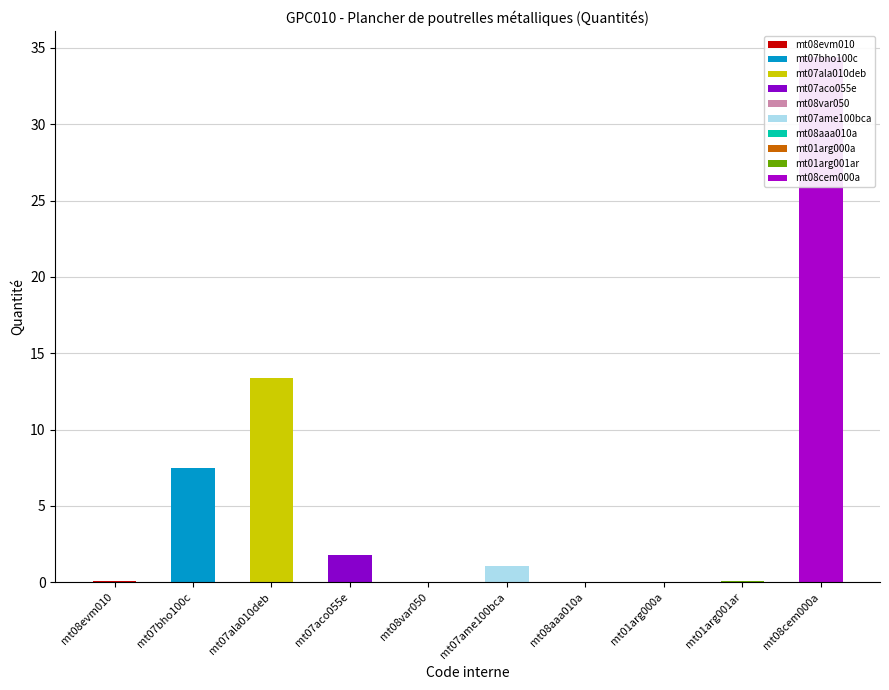

The value at mt01arg000a is 0.0. True or false?

False